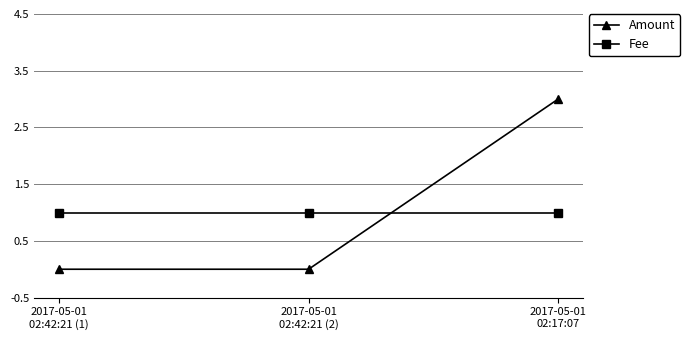

What is the difference between the highest and lowest values at 2017-05-01
02:17:07?

2